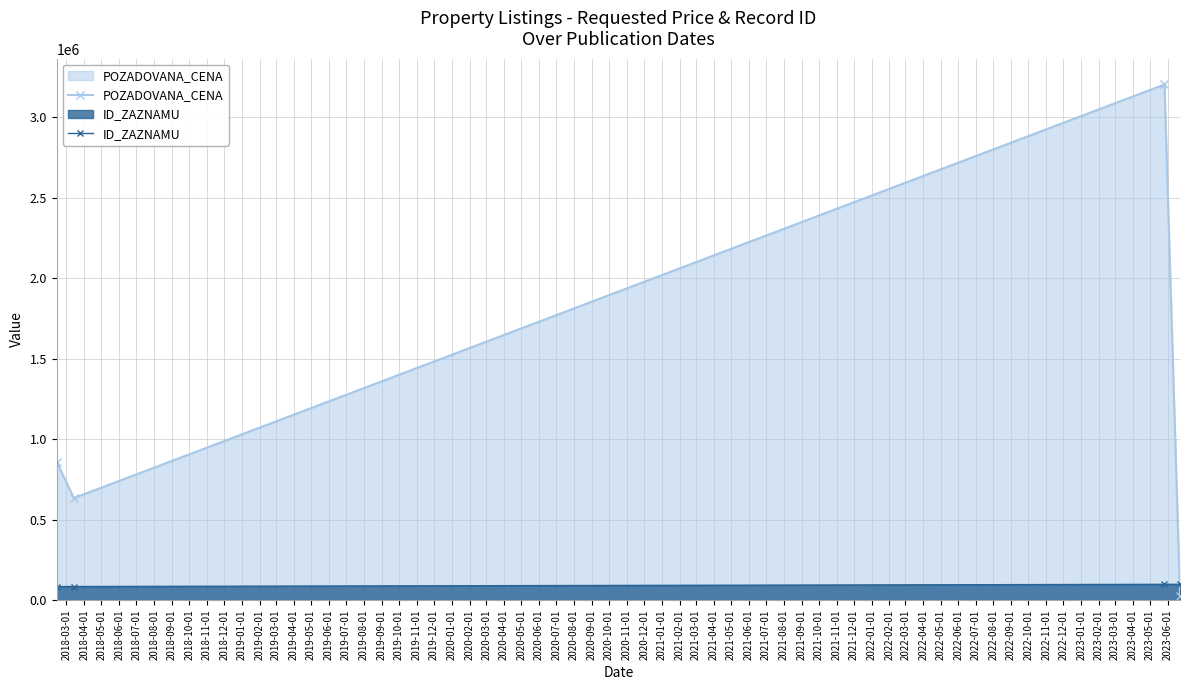

True or false: POZADOVANA_CENA has more than 0 points higher than both neighbors.

True